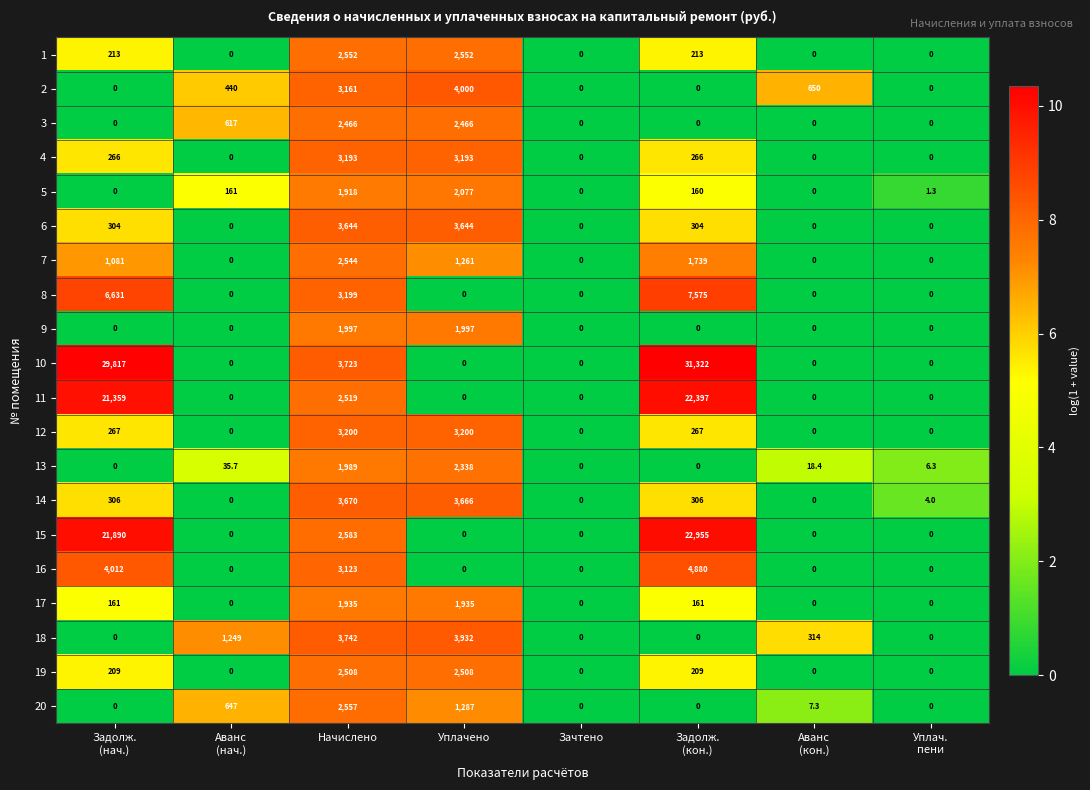

What is the maximum value for 13?

2338.0